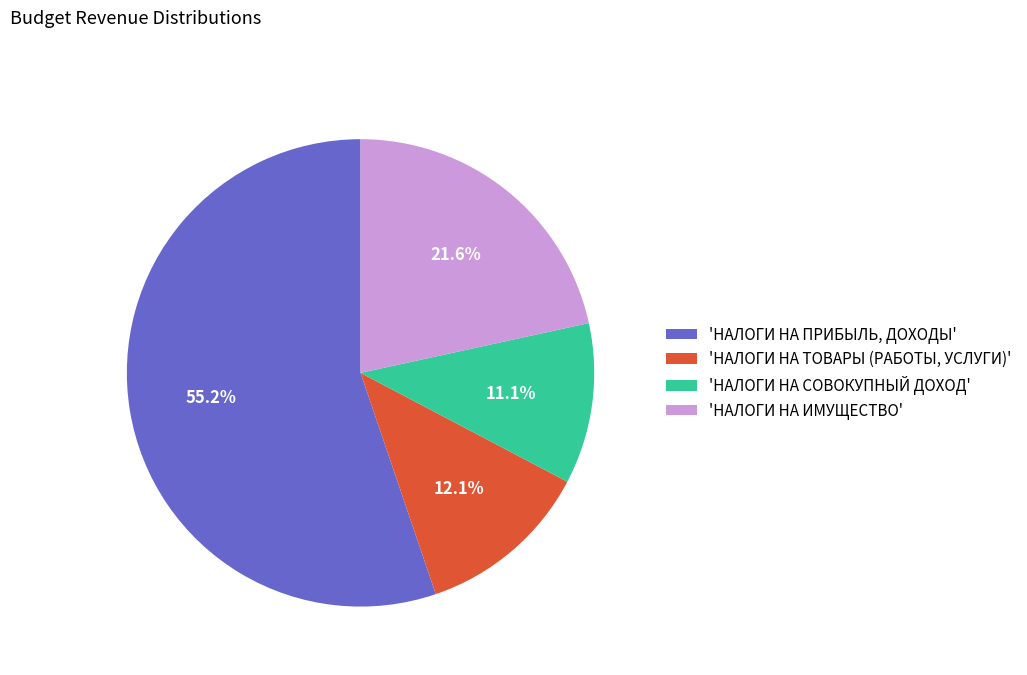

Which slice is the smallest?

'НАЛОГИ НА СОВОКУПНЫЙ ДОХОД'